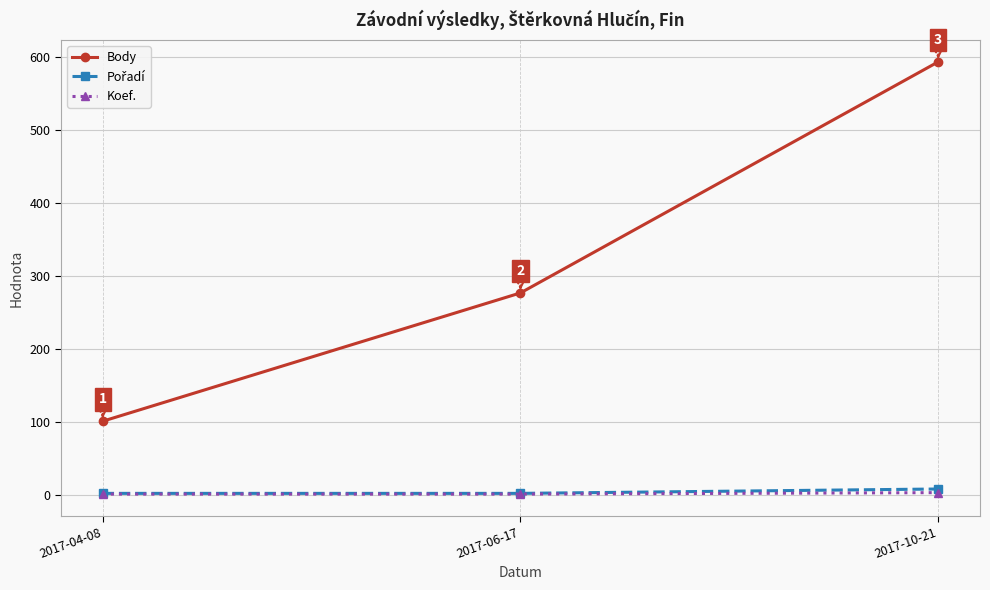

At how many categories does at least one series exceed 383?

1